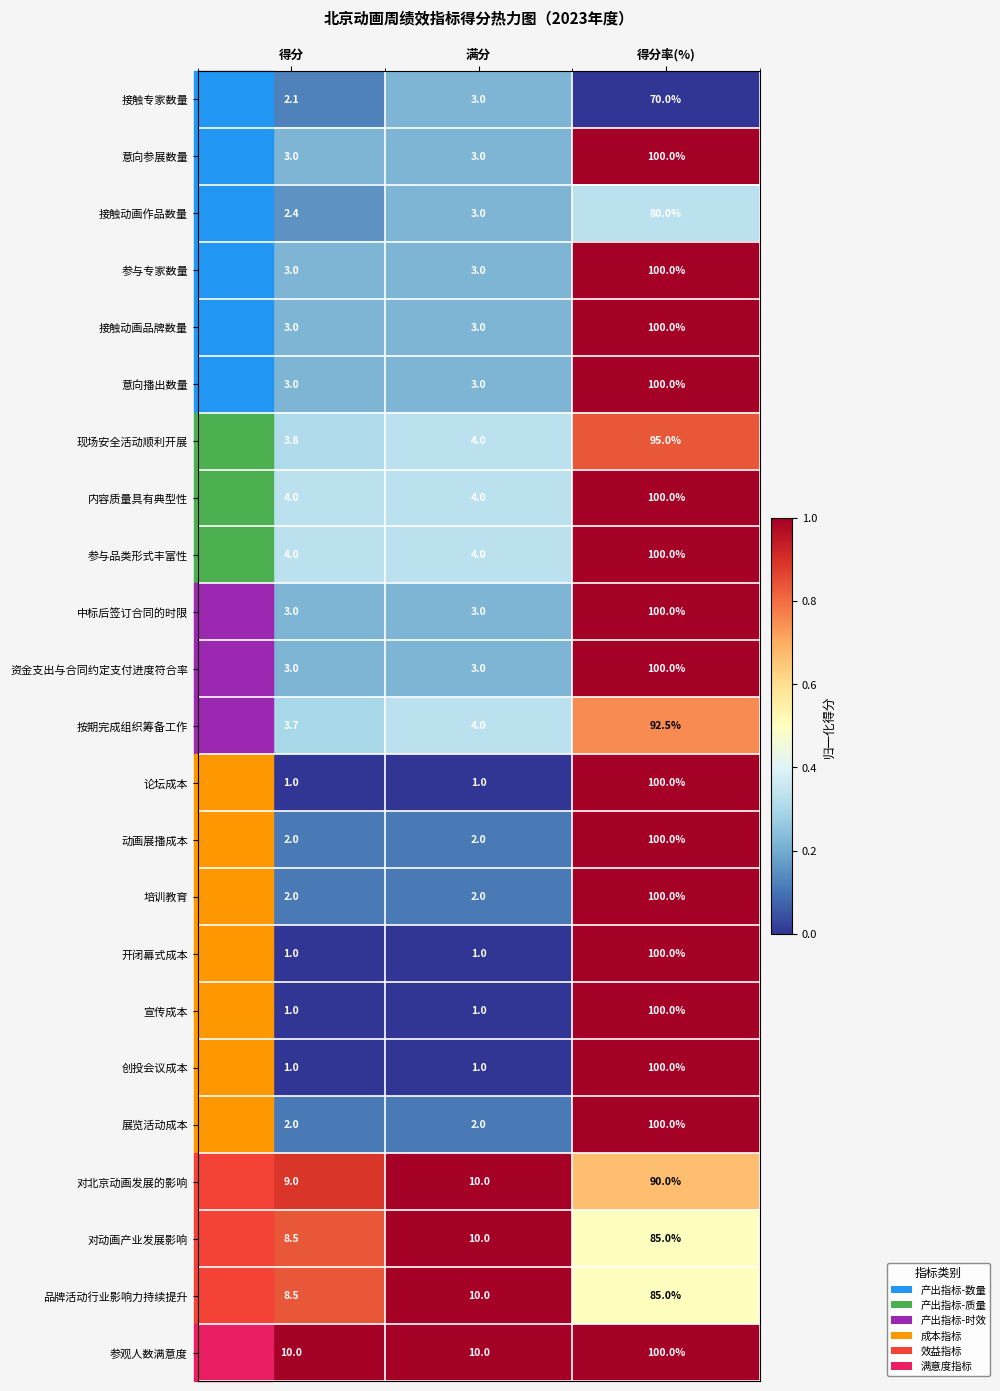

What is the difference between the maximum and minimum values in the 动画展播成本 series?

98.0